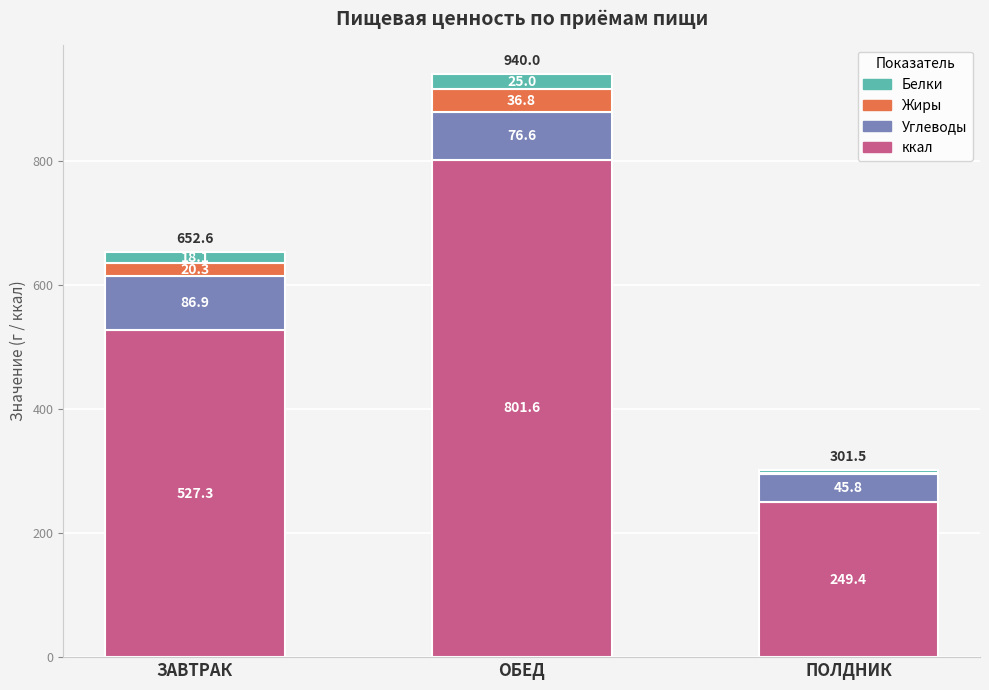

At which label does ккал reach its peak?

ОБЕД